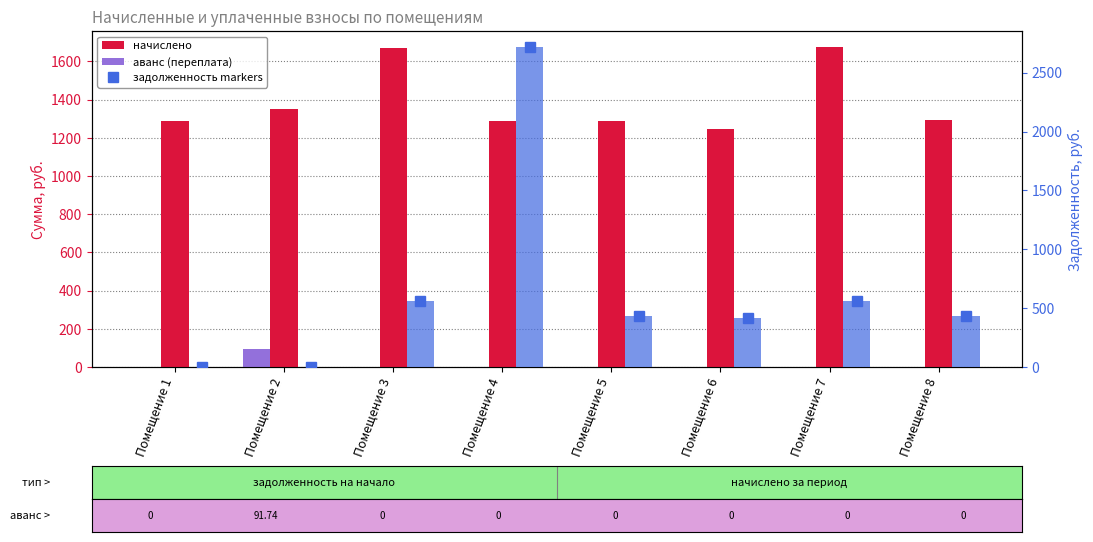

True or false: задолженность markers has a value of 430.9 at Помещение 8.

True